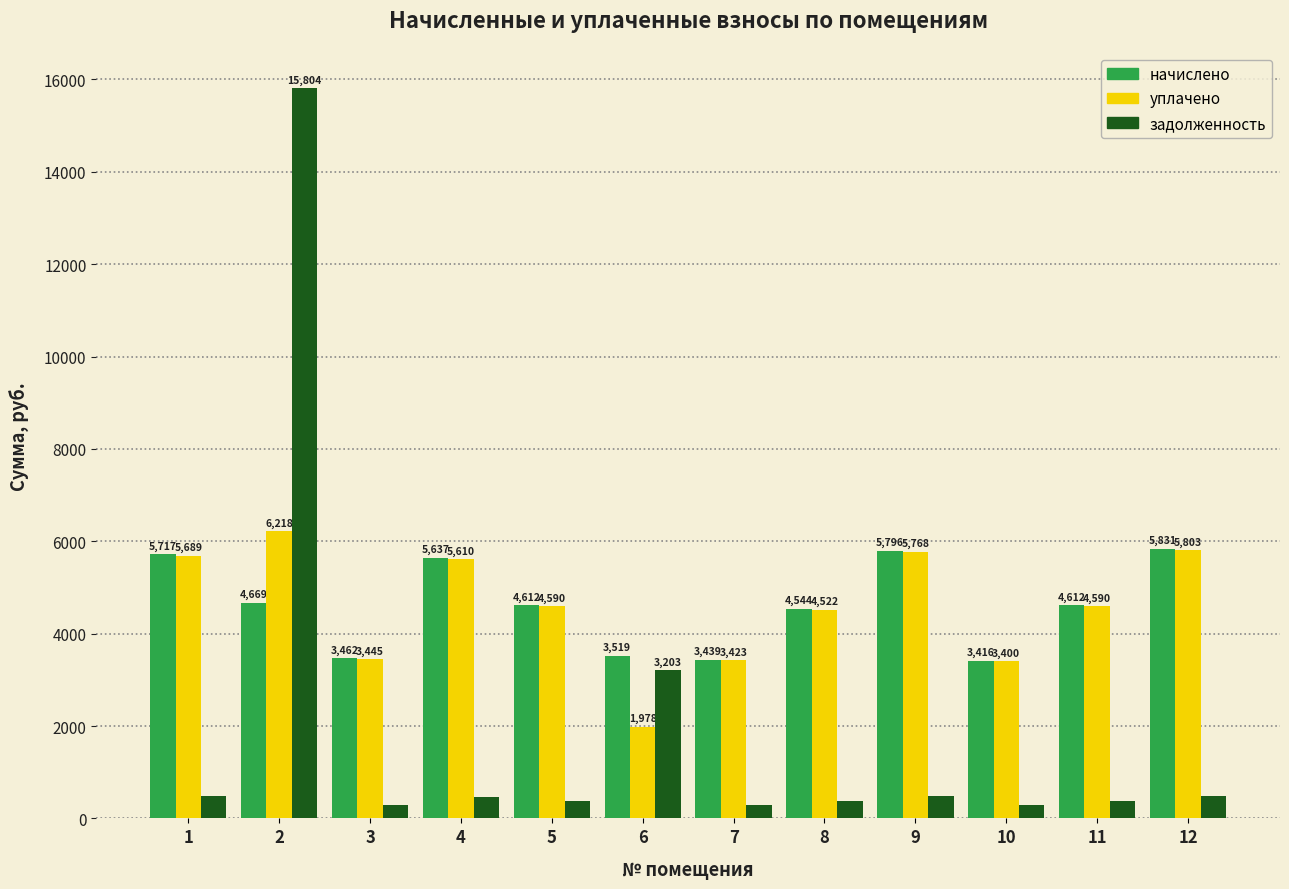

Is it true that начислено equals 5716.8 at 1?

True